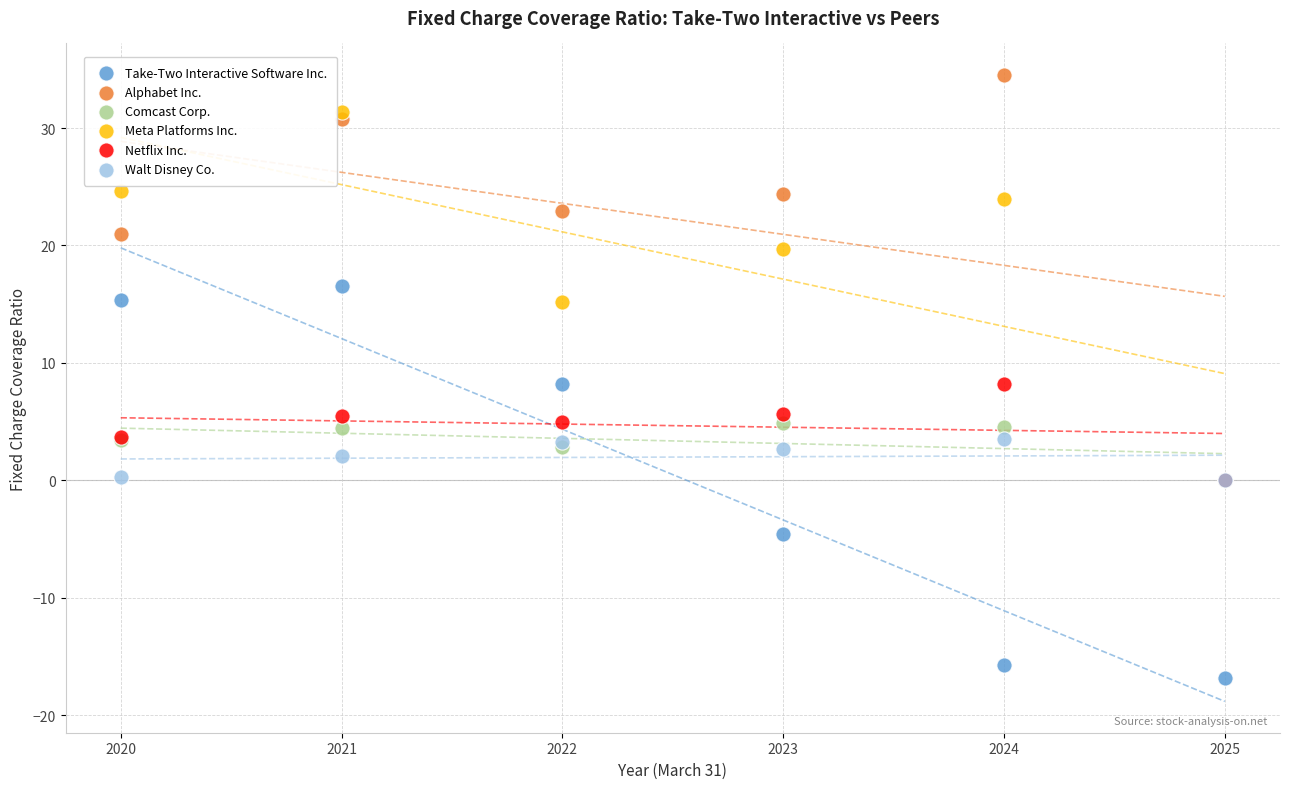

Which series contains the highest Y value?

Alphabet Inc.